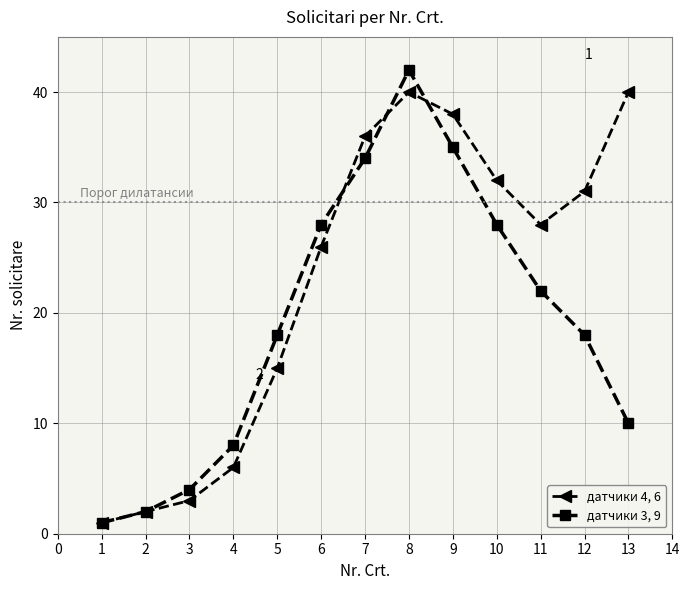

True or false: датчики 3, 9 has a value of 19 at 9.

False